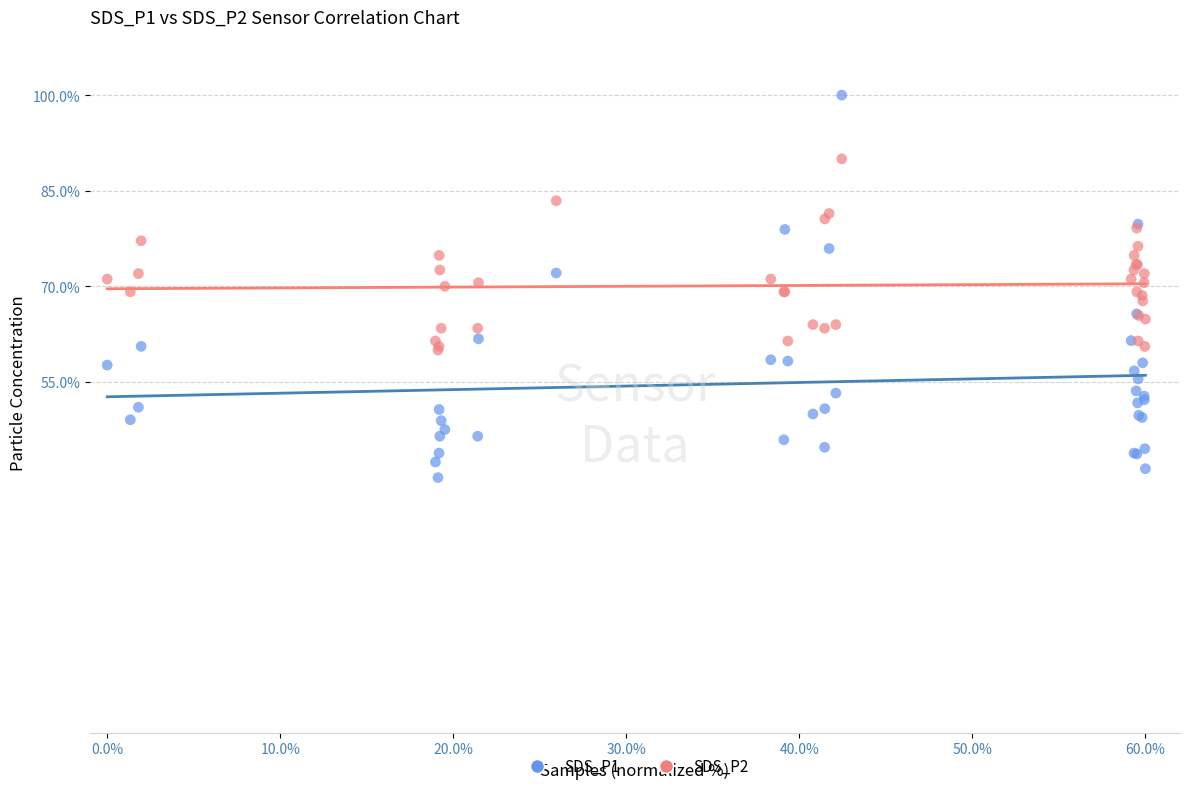

Which series contains the highest Y value?

SDS_P1